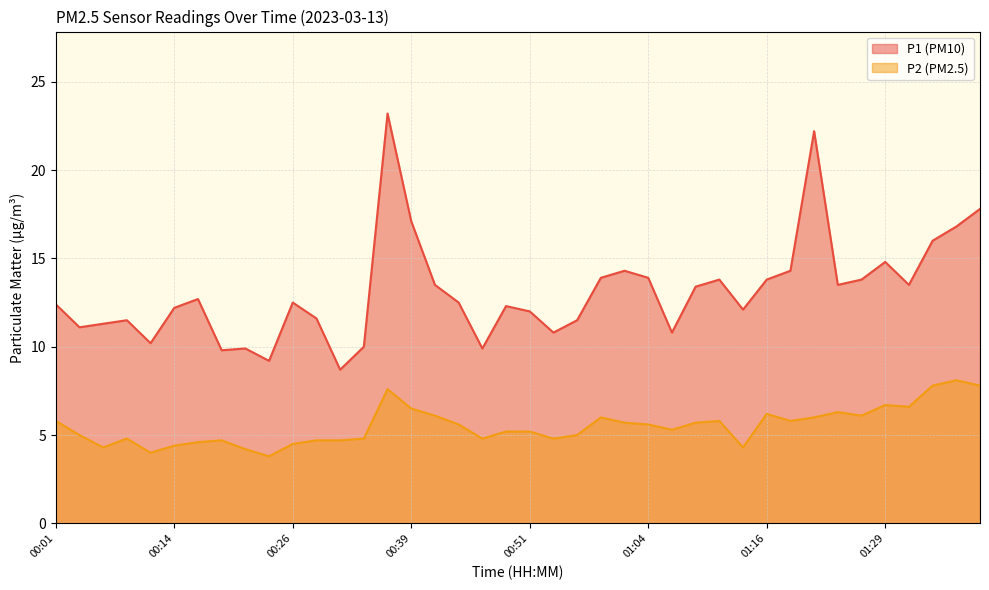

How many data points in P2 are above 5?

23